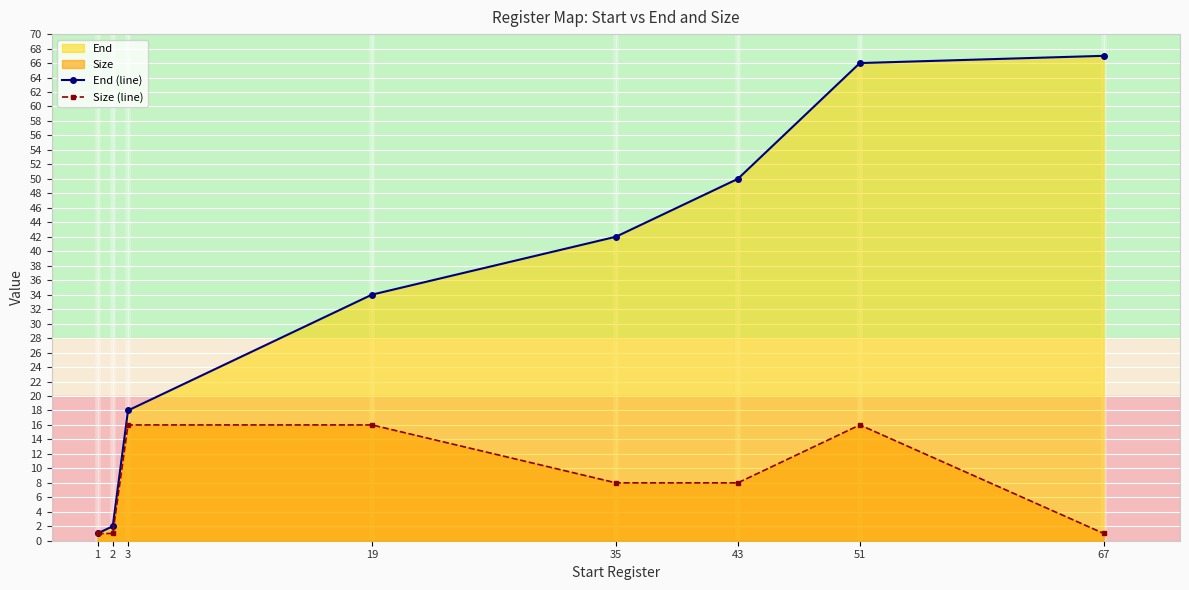

What is the value of the Size (line) point at the 5th from the left?

8